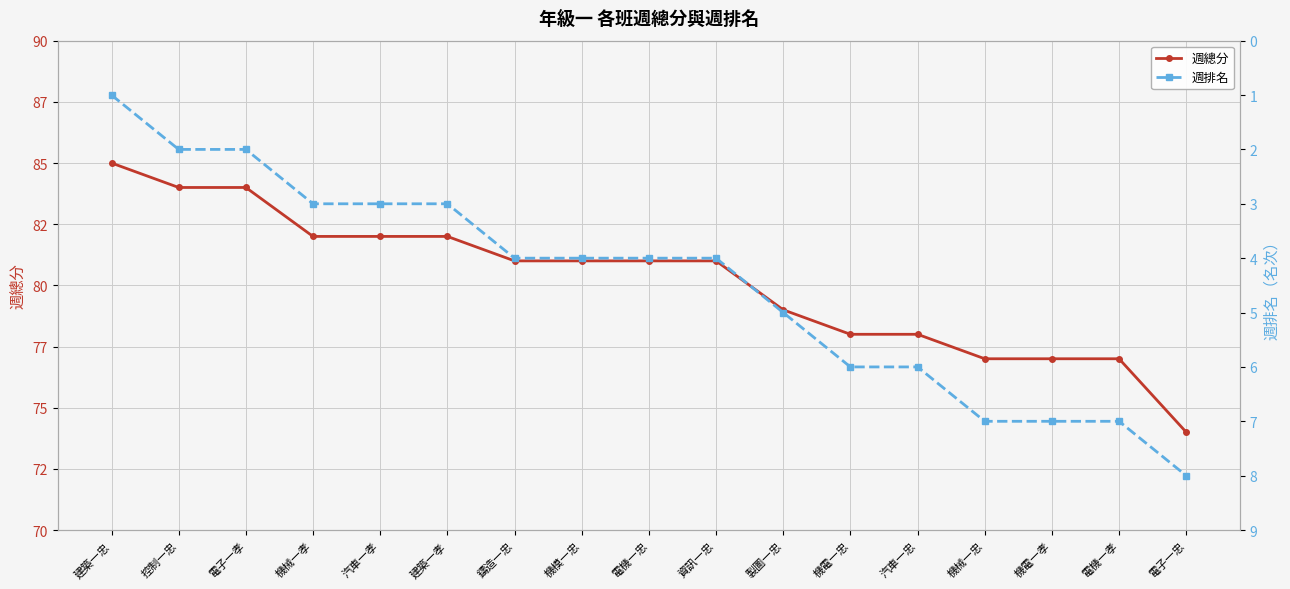

How many categories are shown in the chart?

17